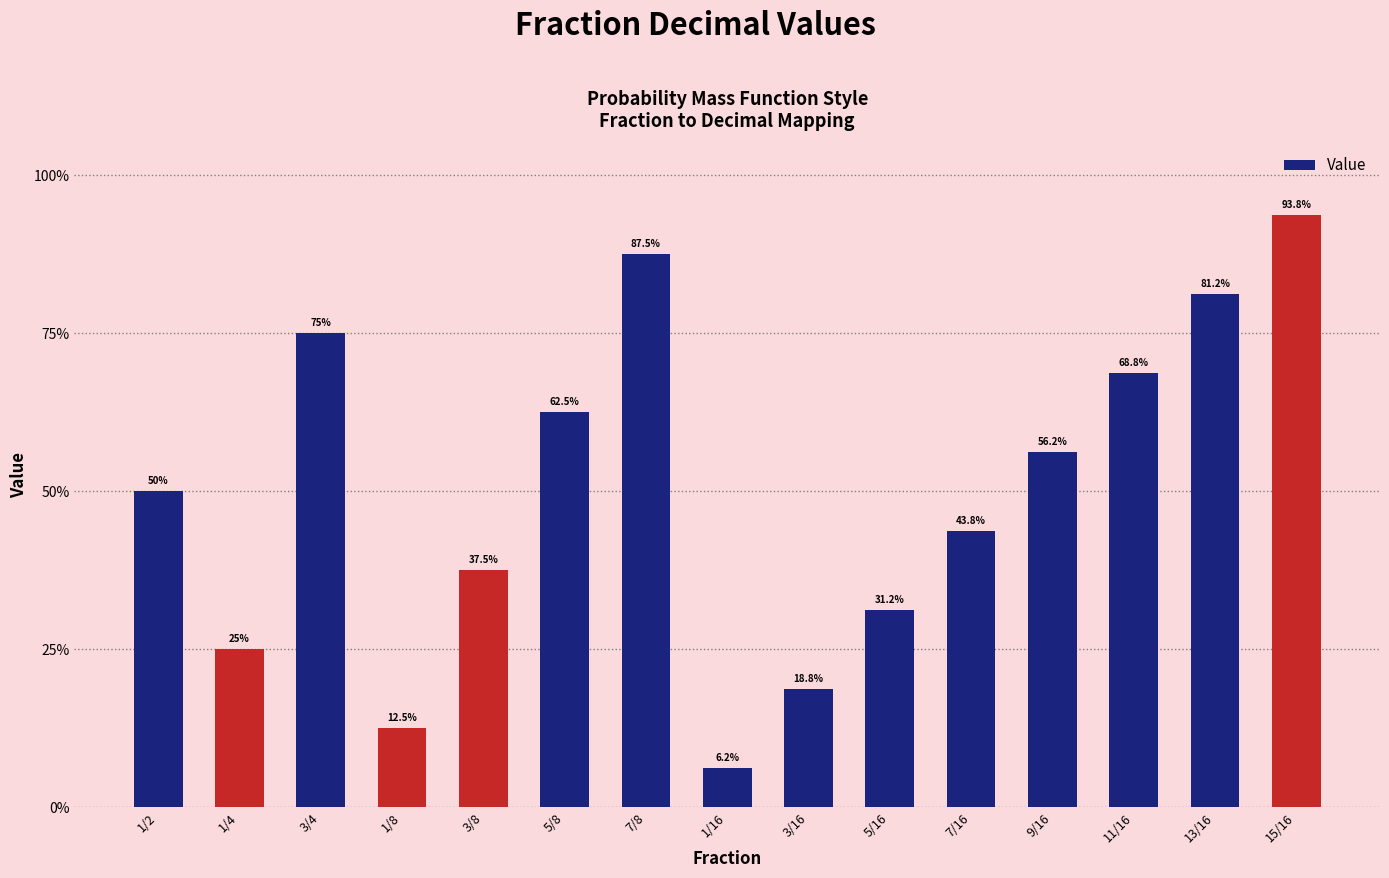

Reading right to left, transcribe all the data shown in this chart.

0.9	0.8	0.7	0.6	0.4	0.3	0.2	0.1	0.9	0.6	0.4	0.1	0.8	0.2	0.5